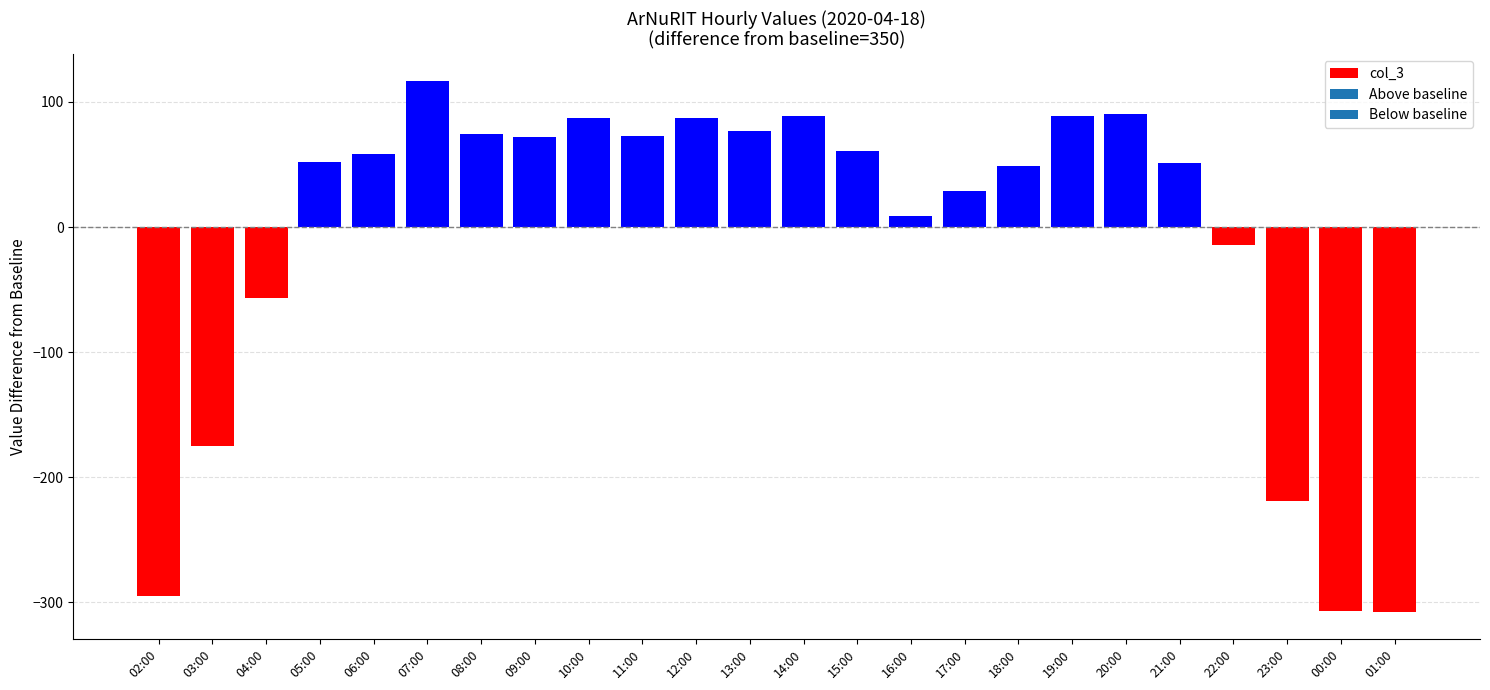

Are the bars grouped side by side (vs. stacked)?

No